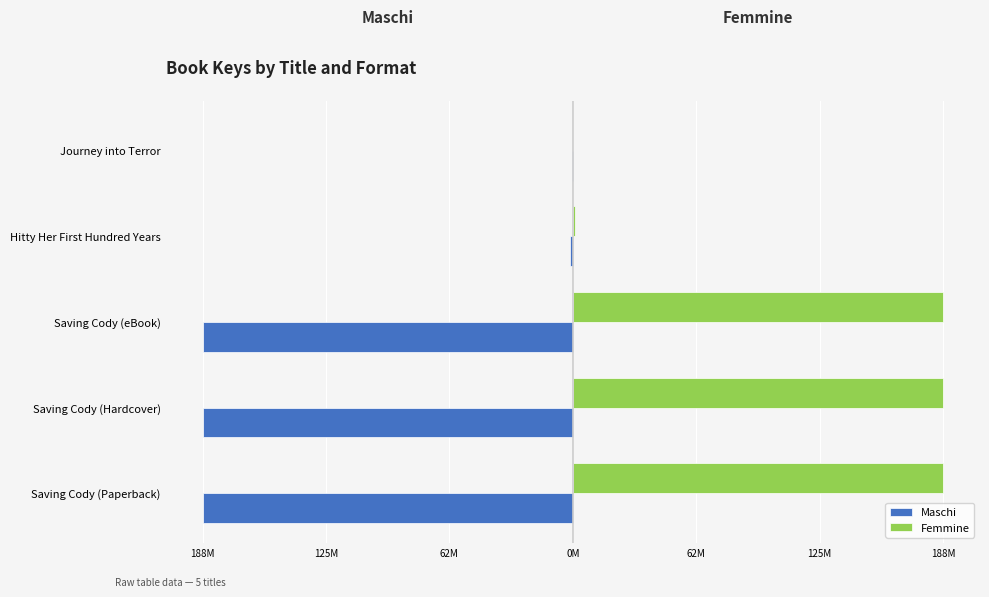

What are all the series names shown in the legend?

Maschi, Femmine